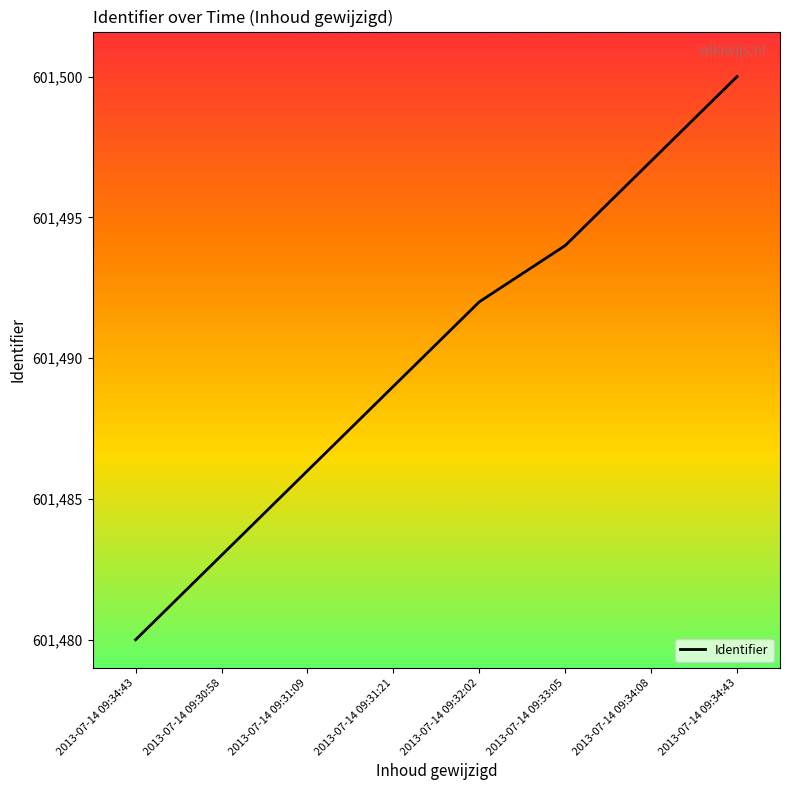

What is the difference between the maximum and minimum values?

20